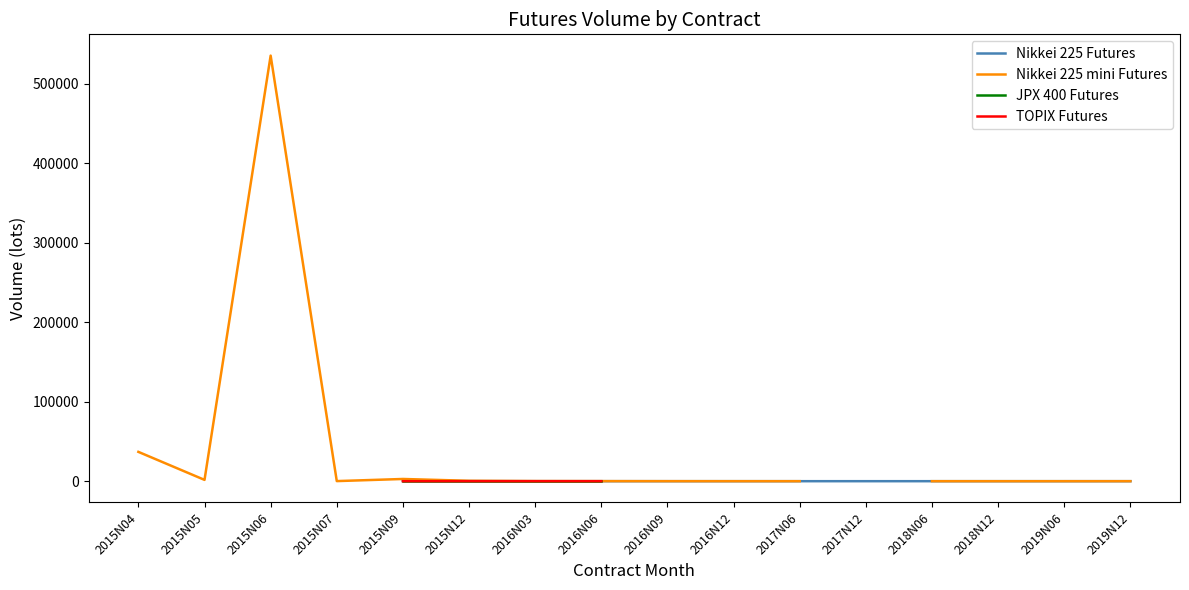

True or false: JPX 400 Futures and Nikkei 225 mini Futures cross at least once.

False